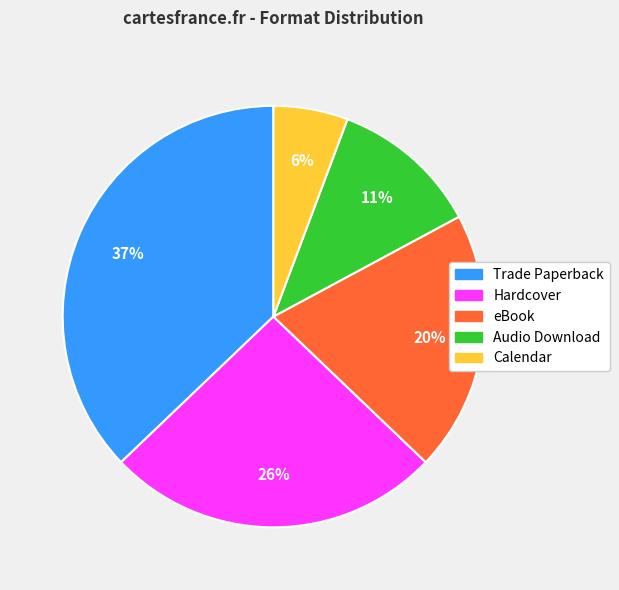

What is the largest slice in the pie chart?

Trade Paperback